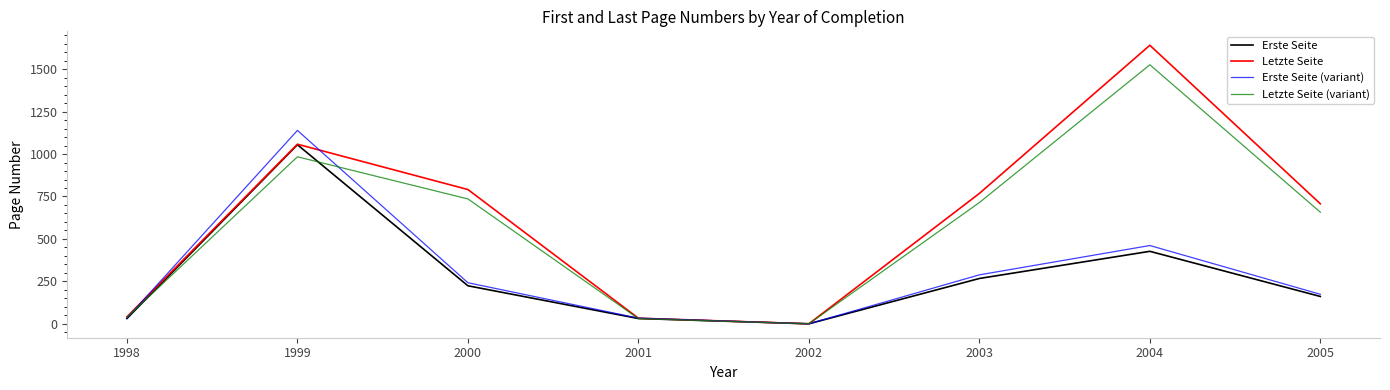

Is the value of Letzte Seite (variant) at 2005 greater than the value of Letzte Seite at 1999?

No